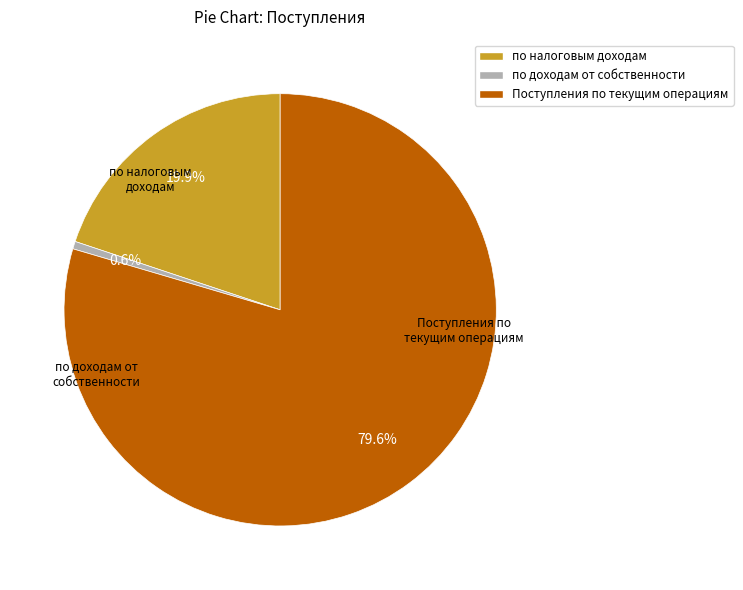

What is the change in value from по налоговым доходам to по доходам от собственности?

-1410356.9